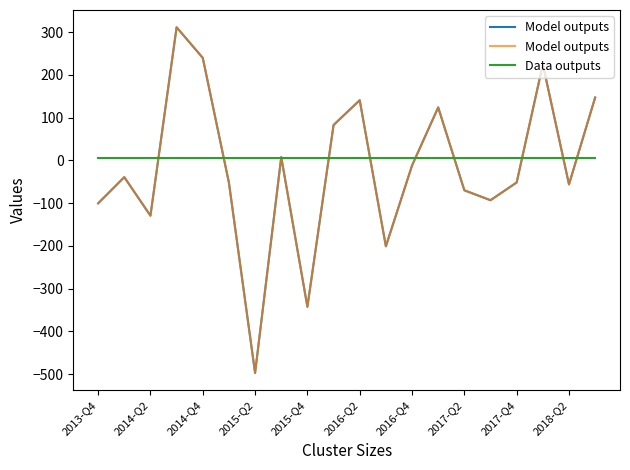

Which has a higher value, 16 or 13?

13